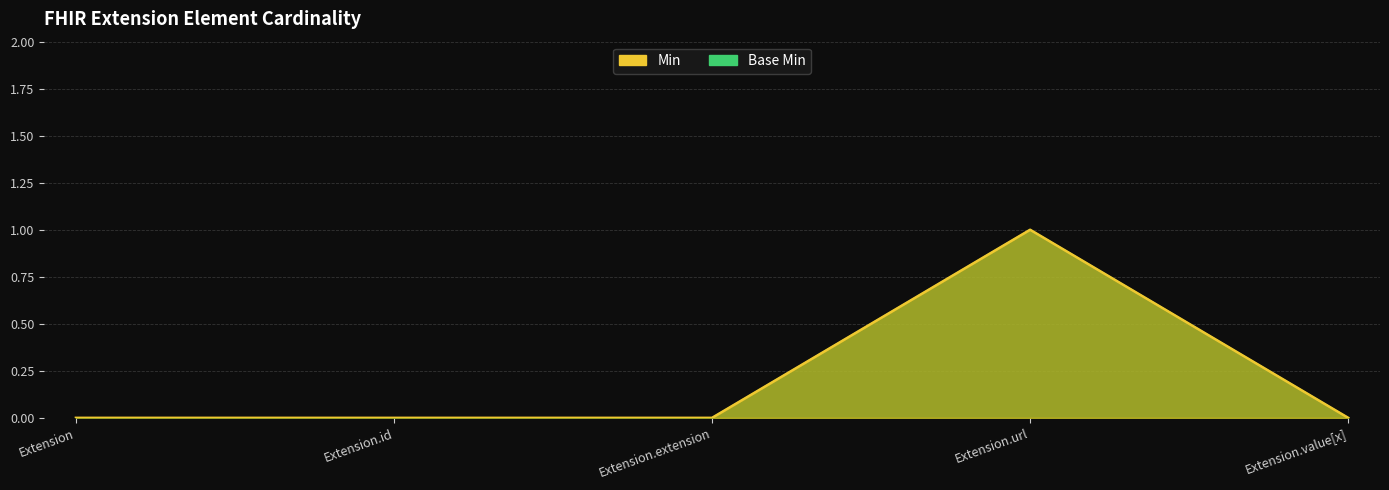

Between Extension.extension and Extension.value[x], which is larger?

Extension.extension